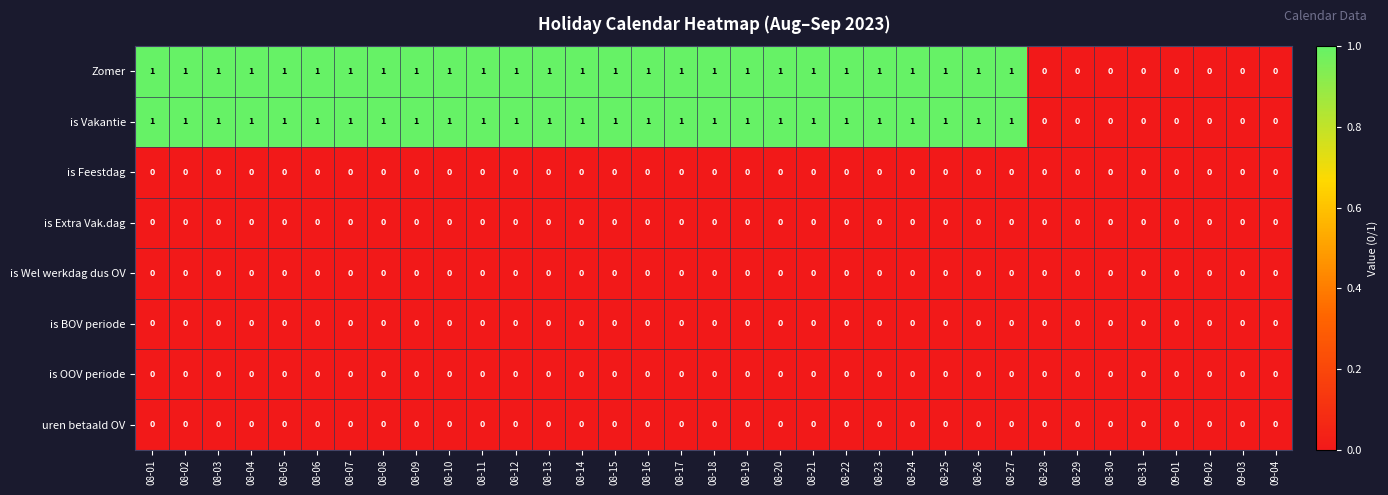

Is it true that Zomer equals 0 at 08-11?

False